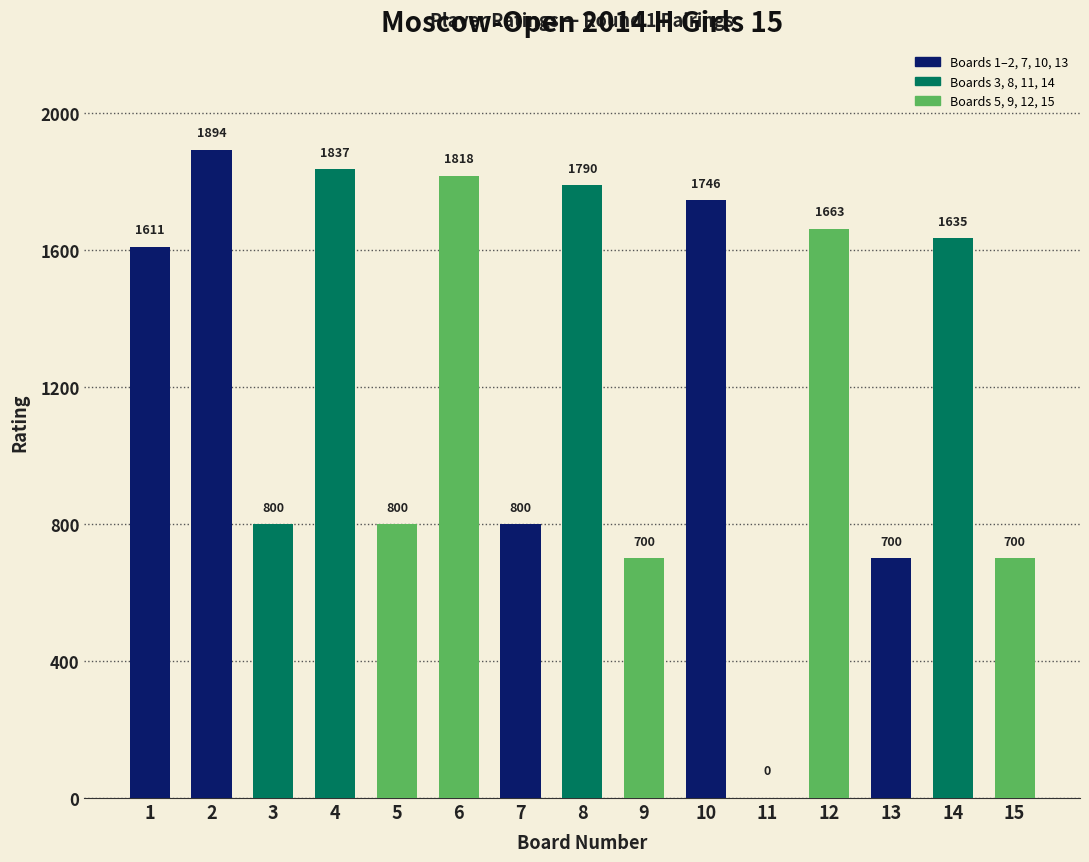

Reading left to right, transcribe all the data shown in this chart.

1=1611	2=1894	3=800	4=1837	5=800	6=1818	7=800	8=1790	9=700	10=1746	11=0	12=1663	13=700	14=1635	15=700